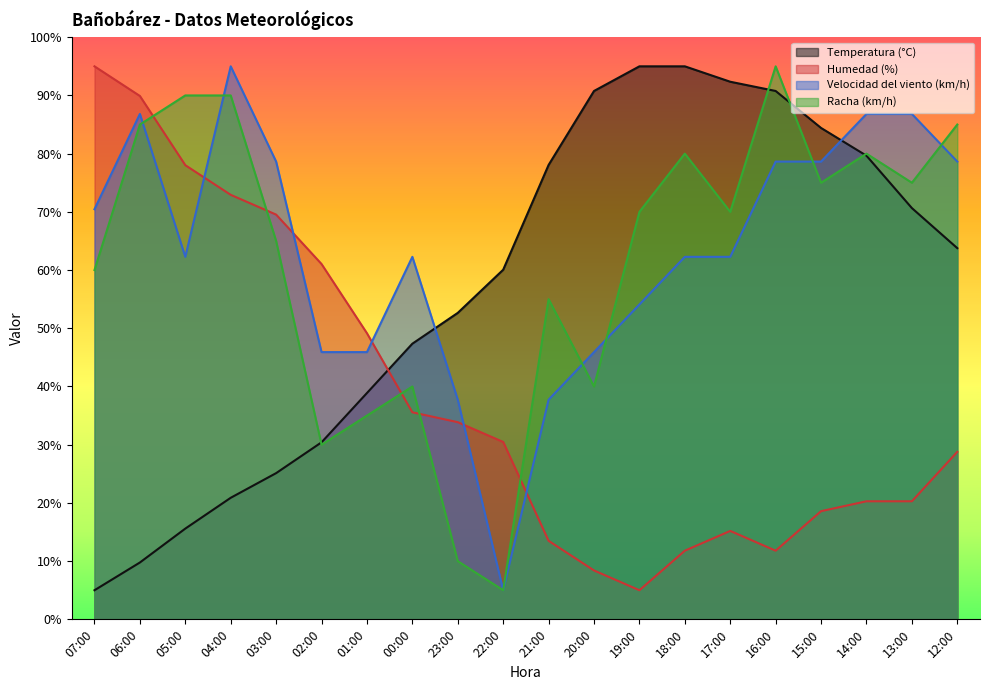

In Racha (km/h), how many points are lower than both neighbors (excluding endpoints)?

6